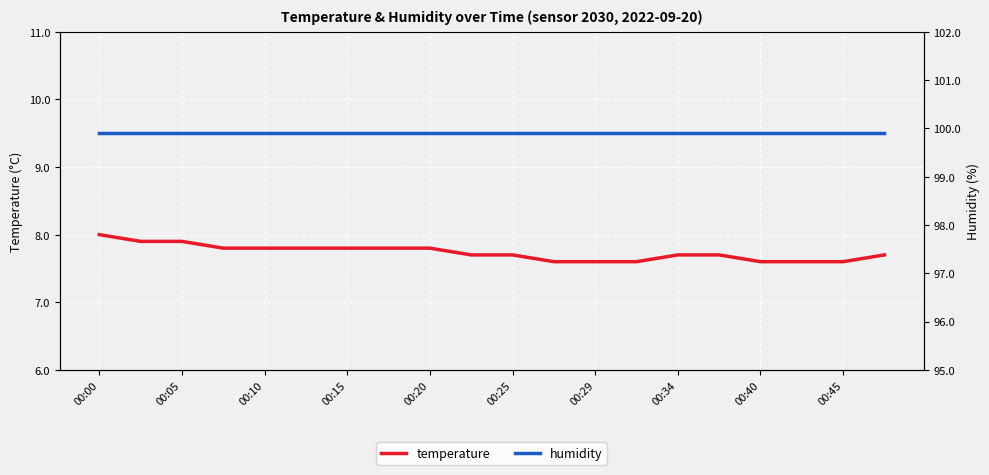

What is the maximum value for temperature?

8.0